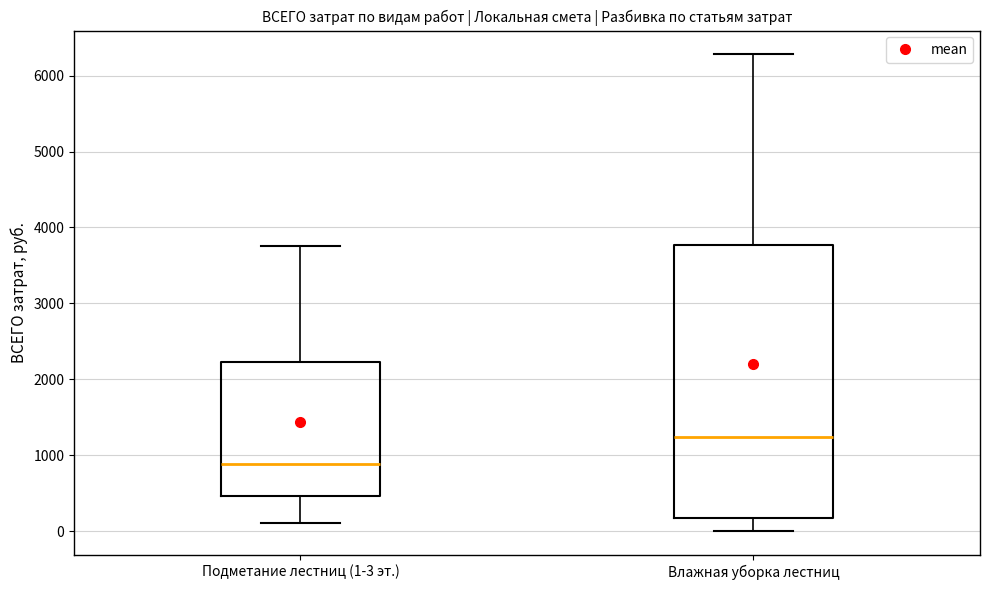

Where is the upper edge of the box for Влажная уборка лестниц on the y-axis? The values are not printed on the chart, so give them approximately, as read against the axis.

3800